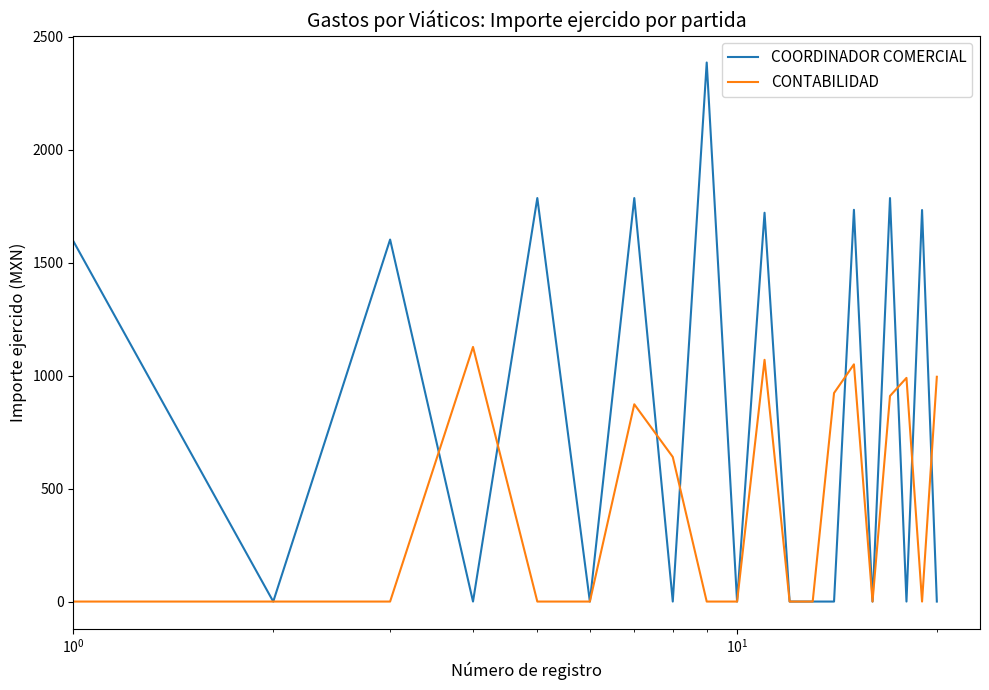

What is the sum of all COORDINADOR COMERCIAL values?

16128.3